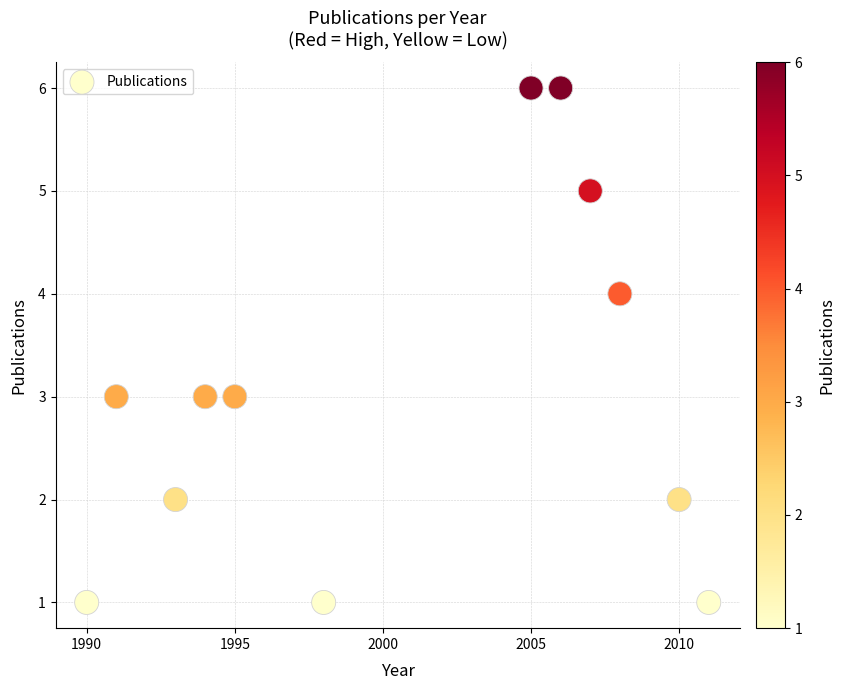

What is the average Y value?

3